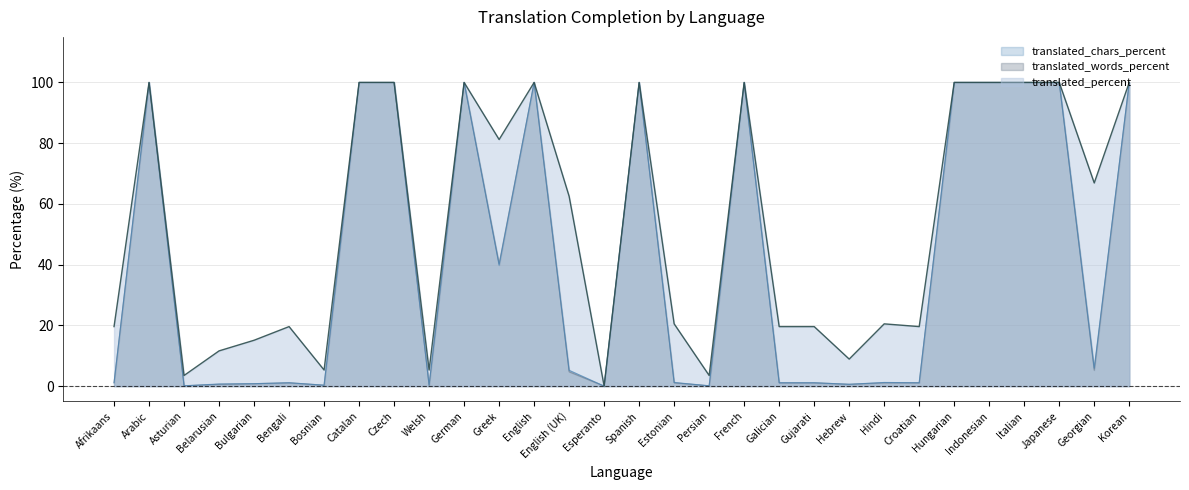

What is the label of the 13th point from the left?

English